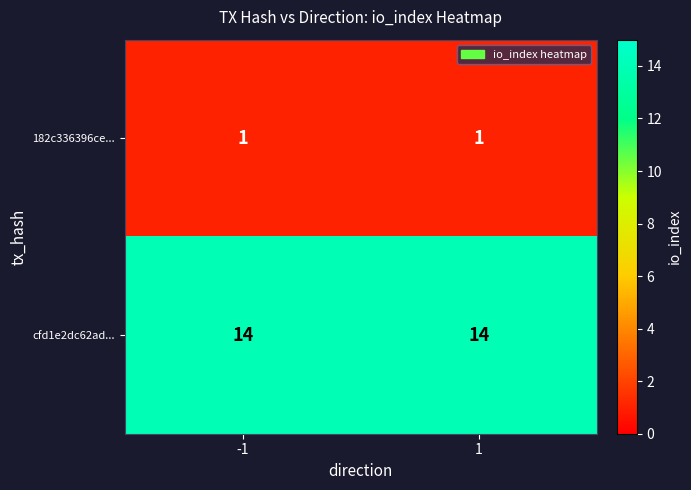

Reading left to right, what are all the values shown in this chart?

182c336396ce...: -1=1	1=1
cfd1e2dc62ad...: -1=14	1=14